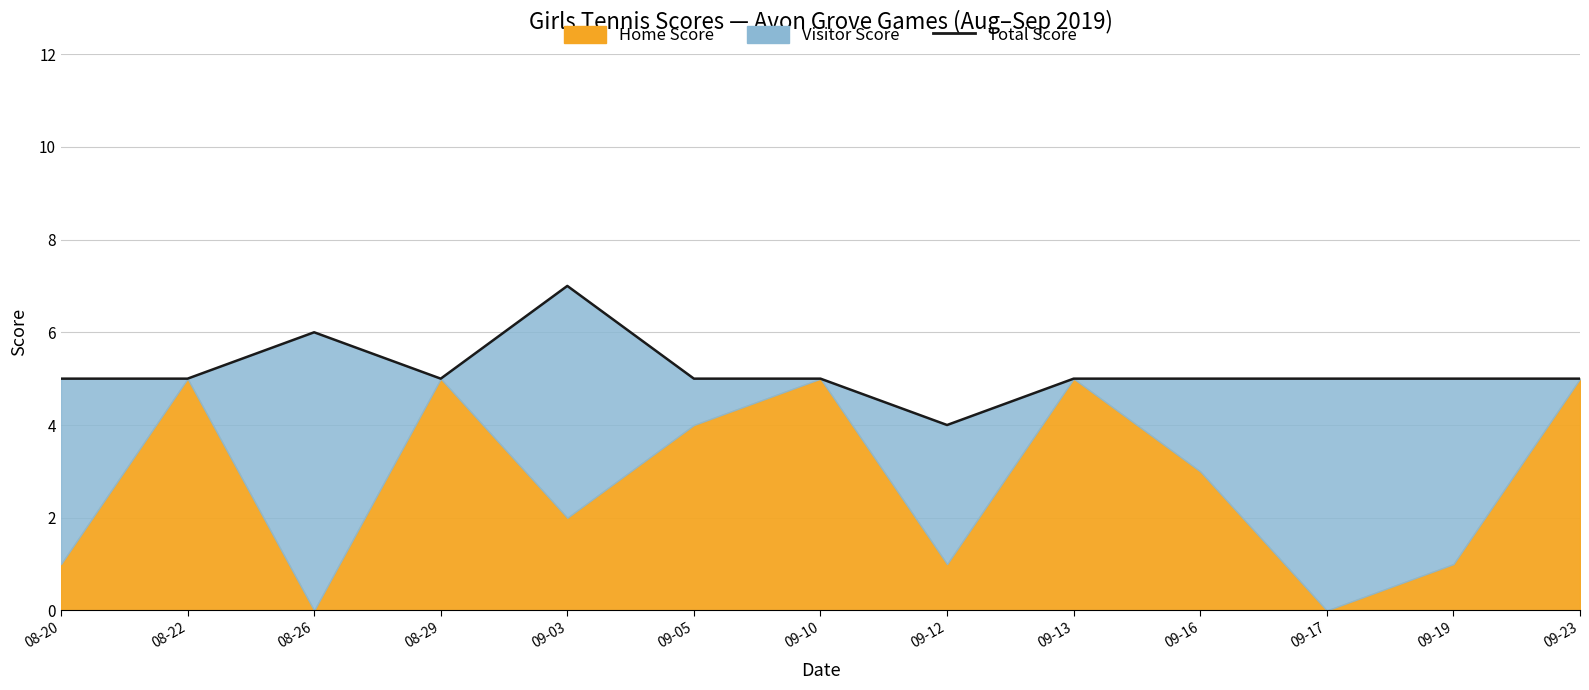

Reading left to right, list all the values displayed in this chart.

08-20=5	08-22=5	08-26=6	08-29=5	09-03=7	09-05=5	09-10=5	09-12=4	09-13=5	09-16=5	09-17=5	09-19=5	09-23=5